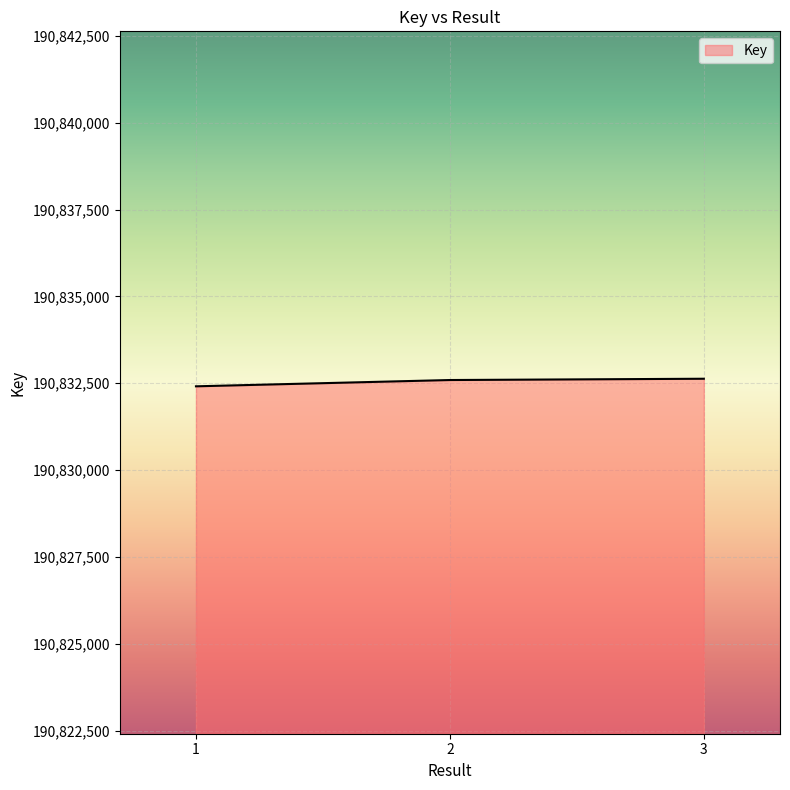

Read the value at 2.

190832592